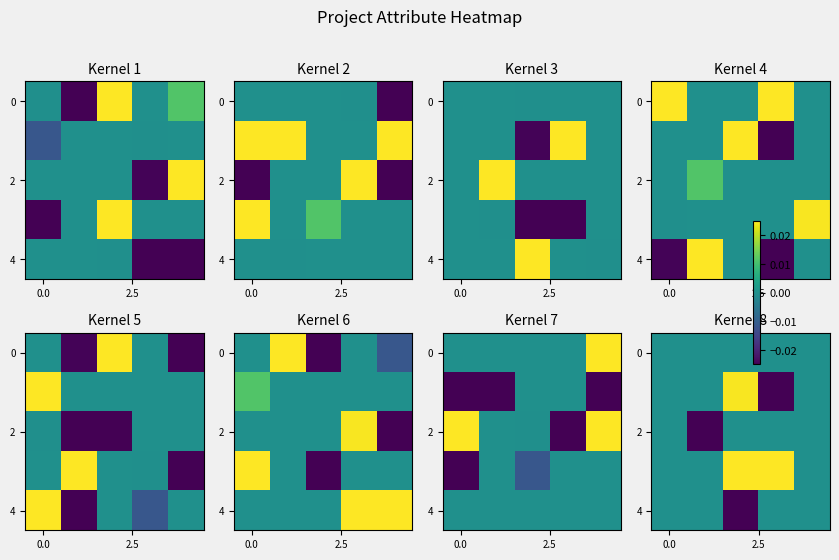

How many negative values does the 4 series have?

1